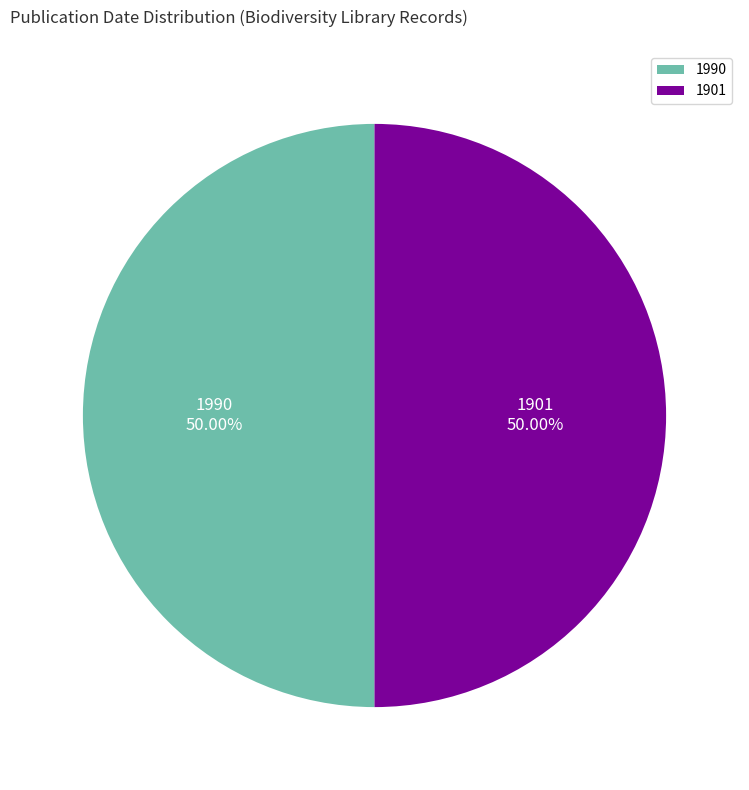

What is the ratio of the value at 1901 to the value at 1990?

1.0